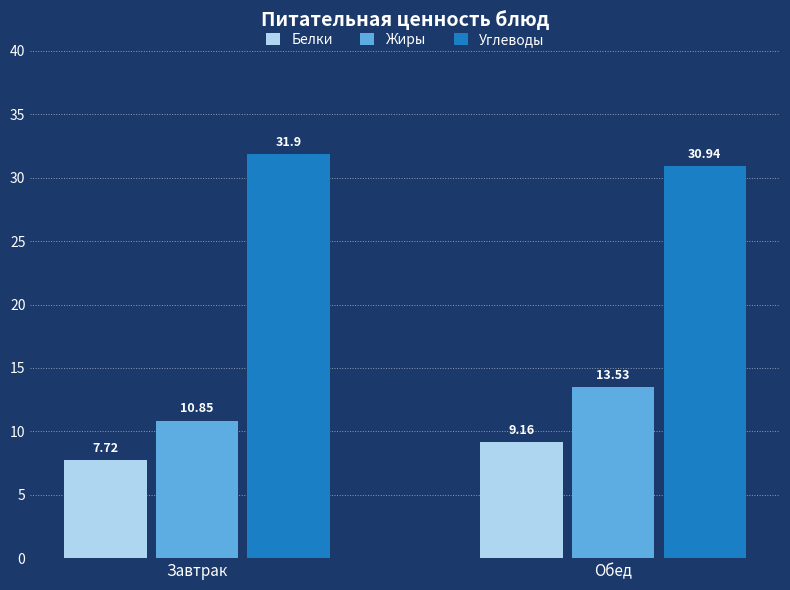

What is the difference between the highest and lowest values at Завтрак?

24.2